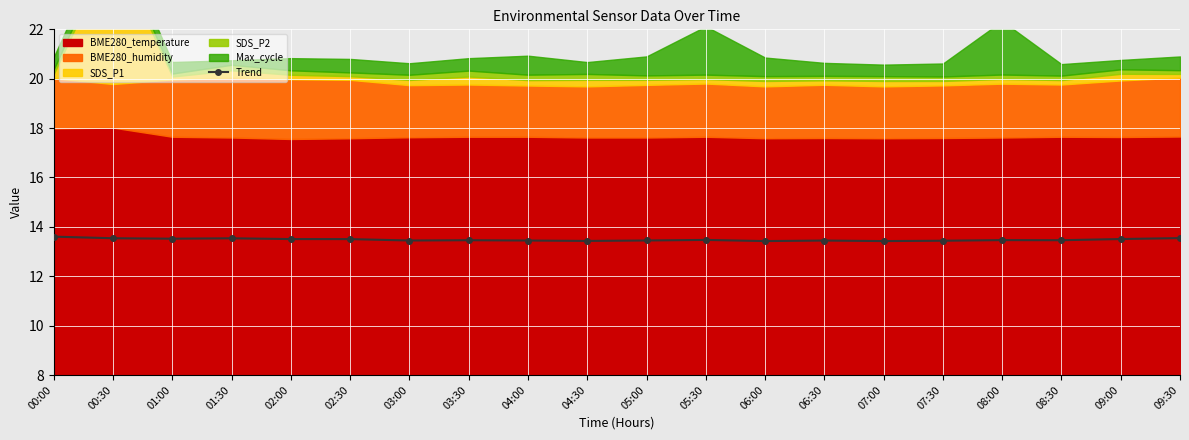

Which has a higher value, 08:30 or 07:00?

08:30